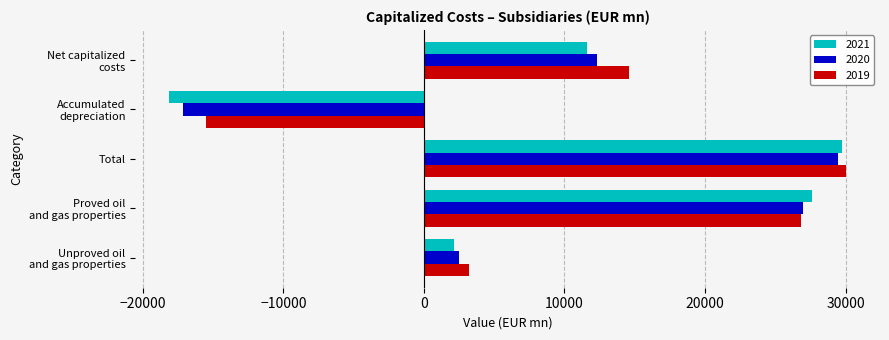

What is the spread (max minus min) of values at Total?

592